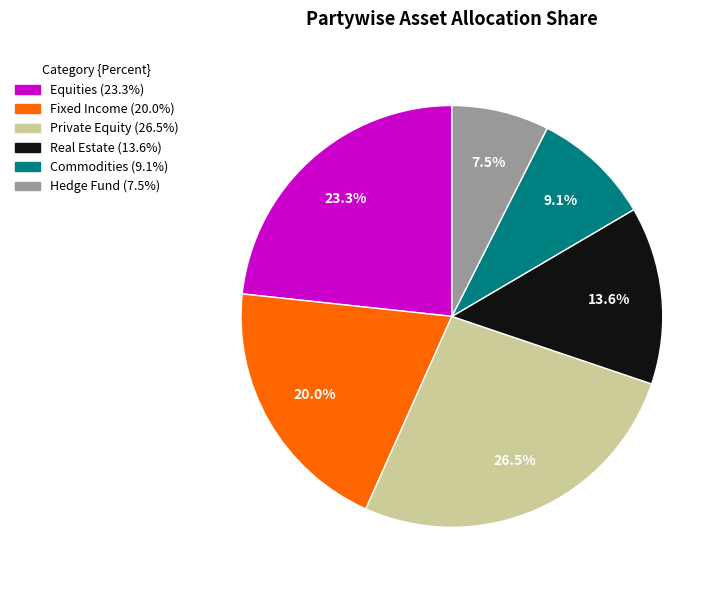

Does Equities represent more than half of the total?

No